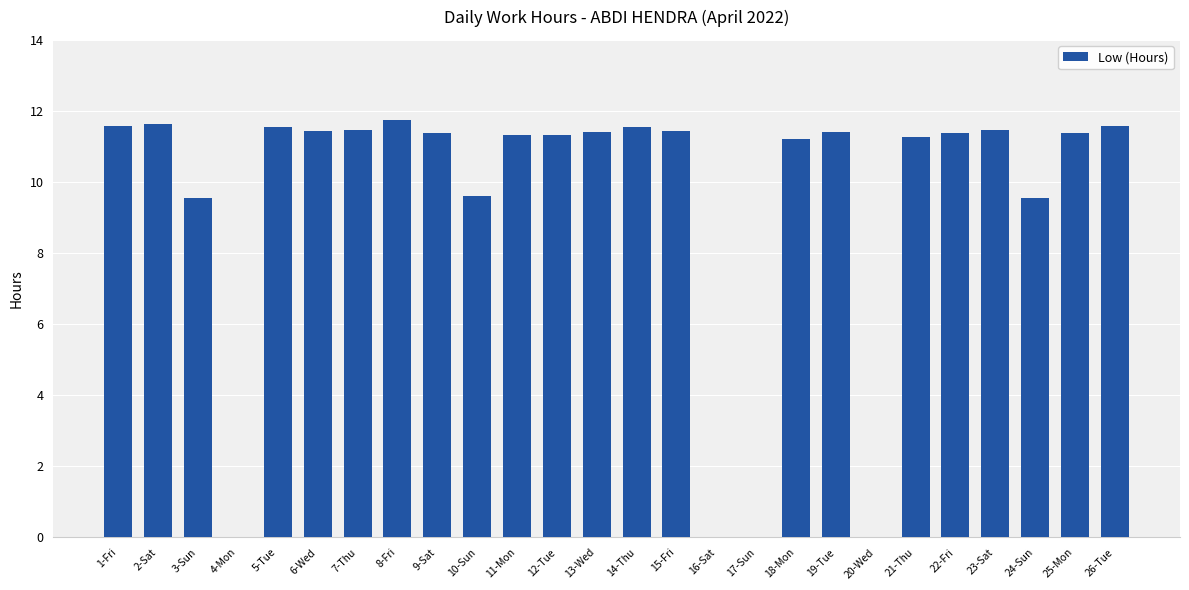

Is it true that the value at 1-Fri is 3.2?

False